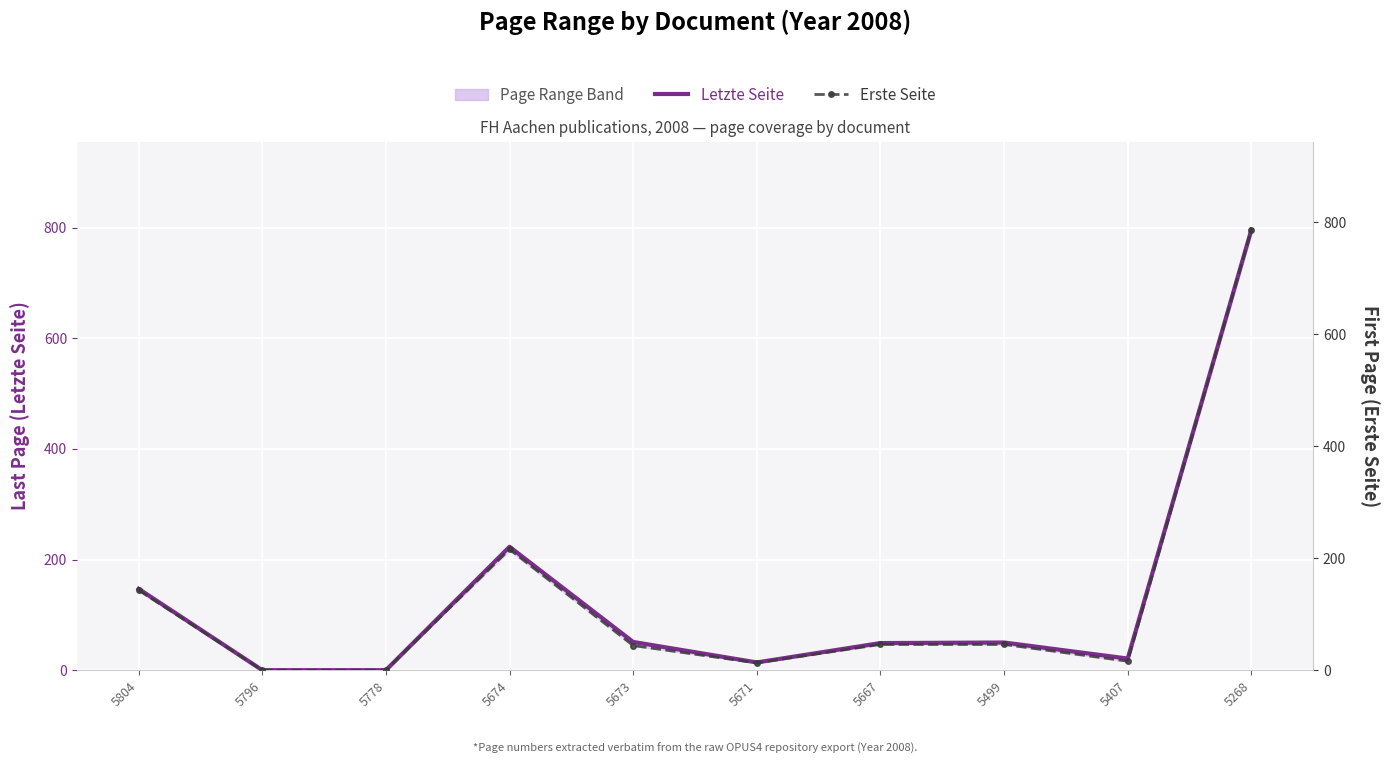

Reading left to right, transcribe all the data shown in this chart.

Letzte Seite: 5804=147	5796=0	5778=0	5674=223	5673=51	5671=14	5667=49	5499=50	5407=21	5268=796
Erste Seite: 5804=143	5796=0	5778=0	5674=216	5673=44	5671=13	5667=46	5499=46	5407=16	5268=787